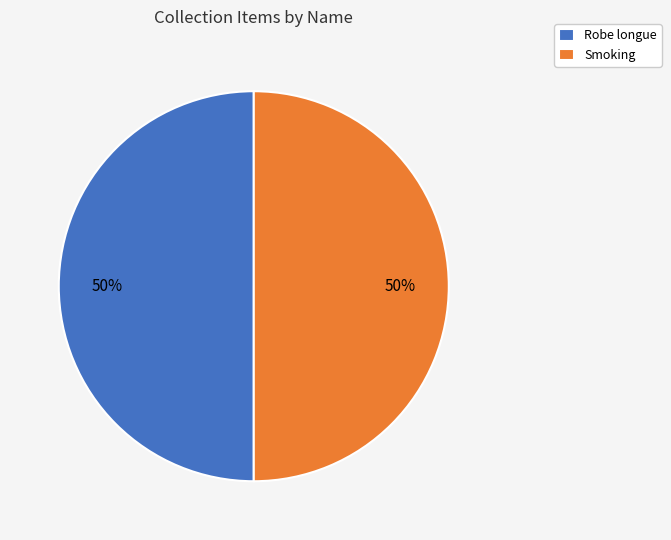

Is it true that Robe longue is 38% of the pie?

False